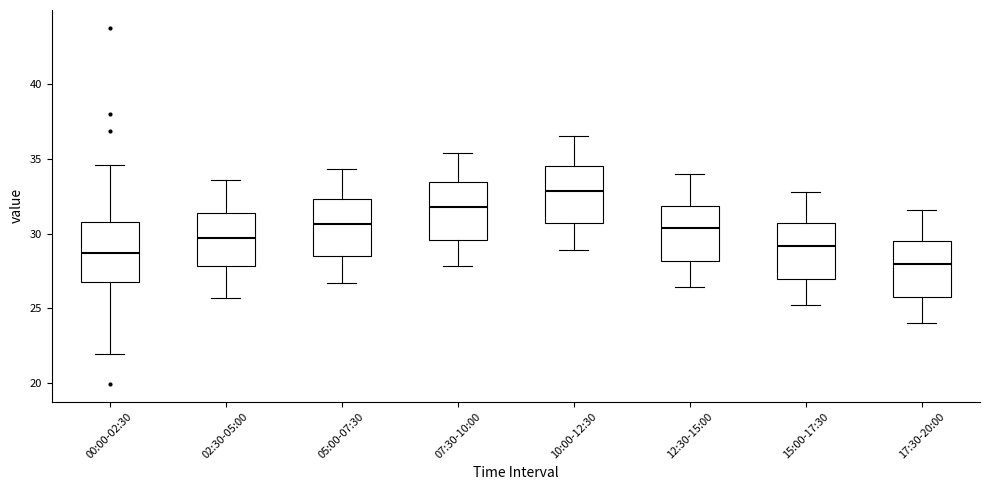

Reading left to right, read every box against the y-axis: the position of its median line, the range the box covers, and the ends of its whiskers. The values are not printed on the chart, so give them approximately, as read against the axis.

00:00-02:30: median 28.5, box 27.0 to 31.0, whiskers 22.0 to 34.5
02:30-05:00: median 29.5, box 28.0 to 31.5, whiskers 25.5 to 33.5
05:00-07:30: median 30.5, box 28.5 to 32.5, whiskers 26.5 to 34.5
07:30-10:00: median 32.0, box 29.5 to 33.5, whiskers 28.0 to 35.5
10:00-12:30: median 33.0, box 30.5 to 34.5, whiskers 29.0 to 36.5
12:30-15:00: median 30.5, box 28.0 to 32.0, whiskers 26.5 to 34.0
15:00-17:30: median 29.0, box 27.0 to 30.5, whiskers 25.0 to 33.0
17:30-20:00: median 28.0, box 26.0 to 29.5, whiskers 24.0 to 31.5